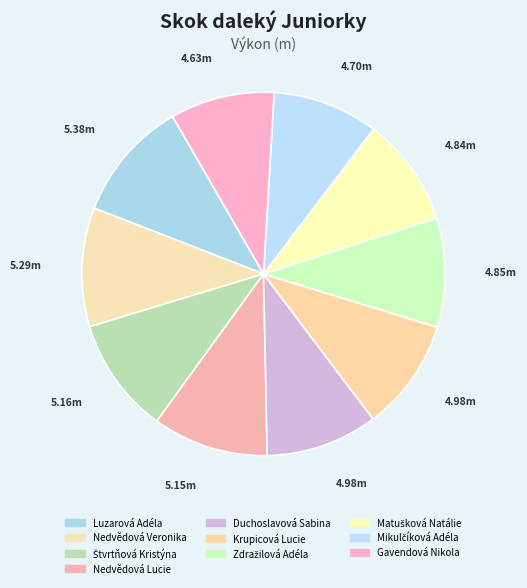

To the nearest percent, what is the difference between the largest and smallest slice percentages?

2%